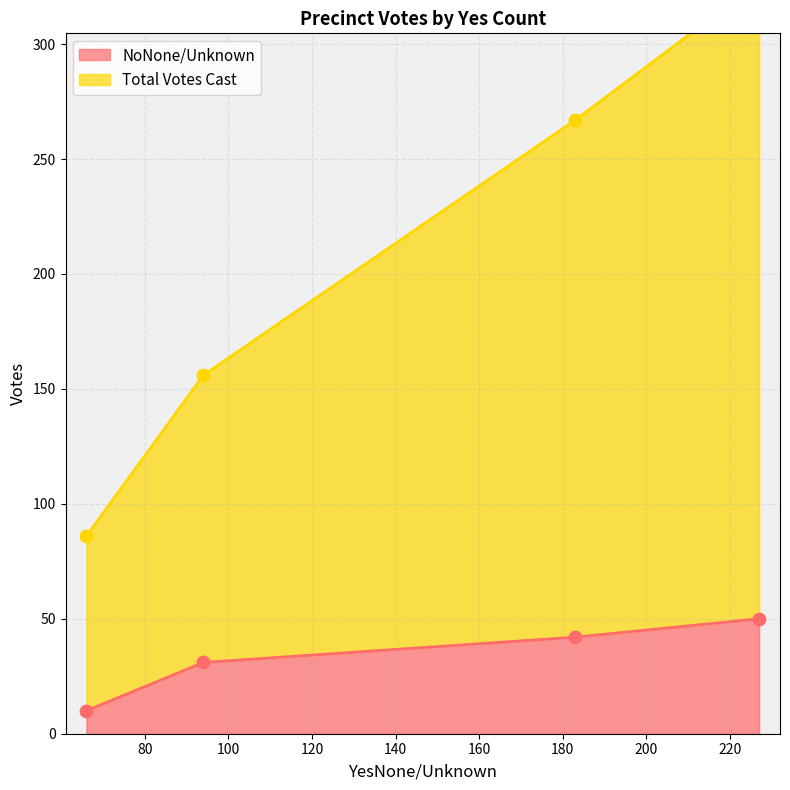

What are all the series names shown in the legend?

NoNone/Unknown, Total Votes Cast